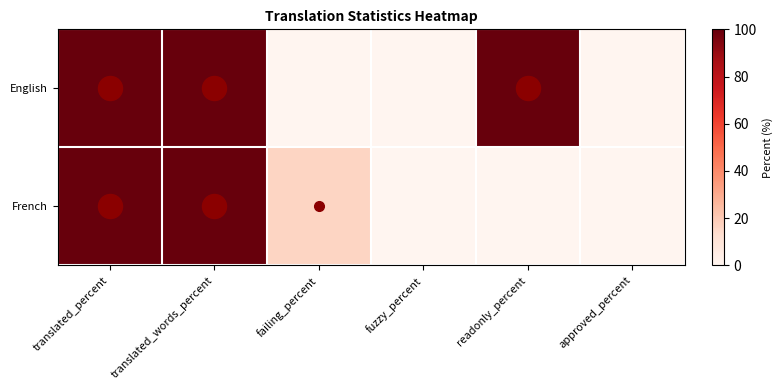

Which has a higher value, fuzzy_percent or failing_percent?

fuzzy_percent